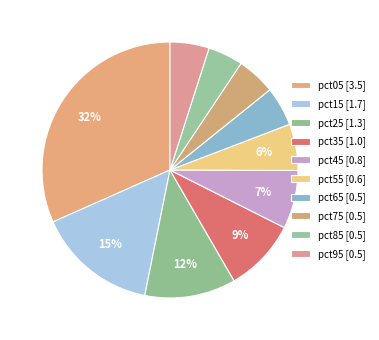

To the nearest percent, what is the average slice percentage?

10%